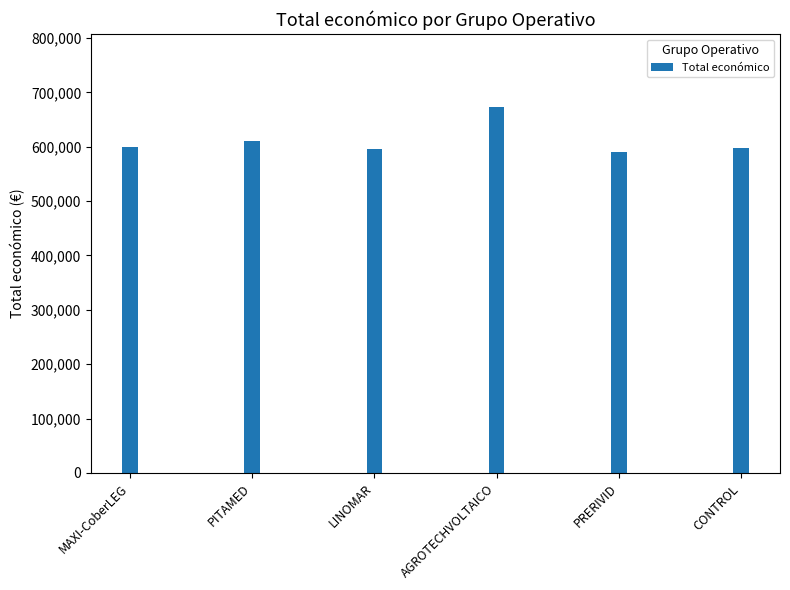

Which has a higher value, AGROTECHVOLTAICO or CONTROL?

AGROTECHVOLTAICO